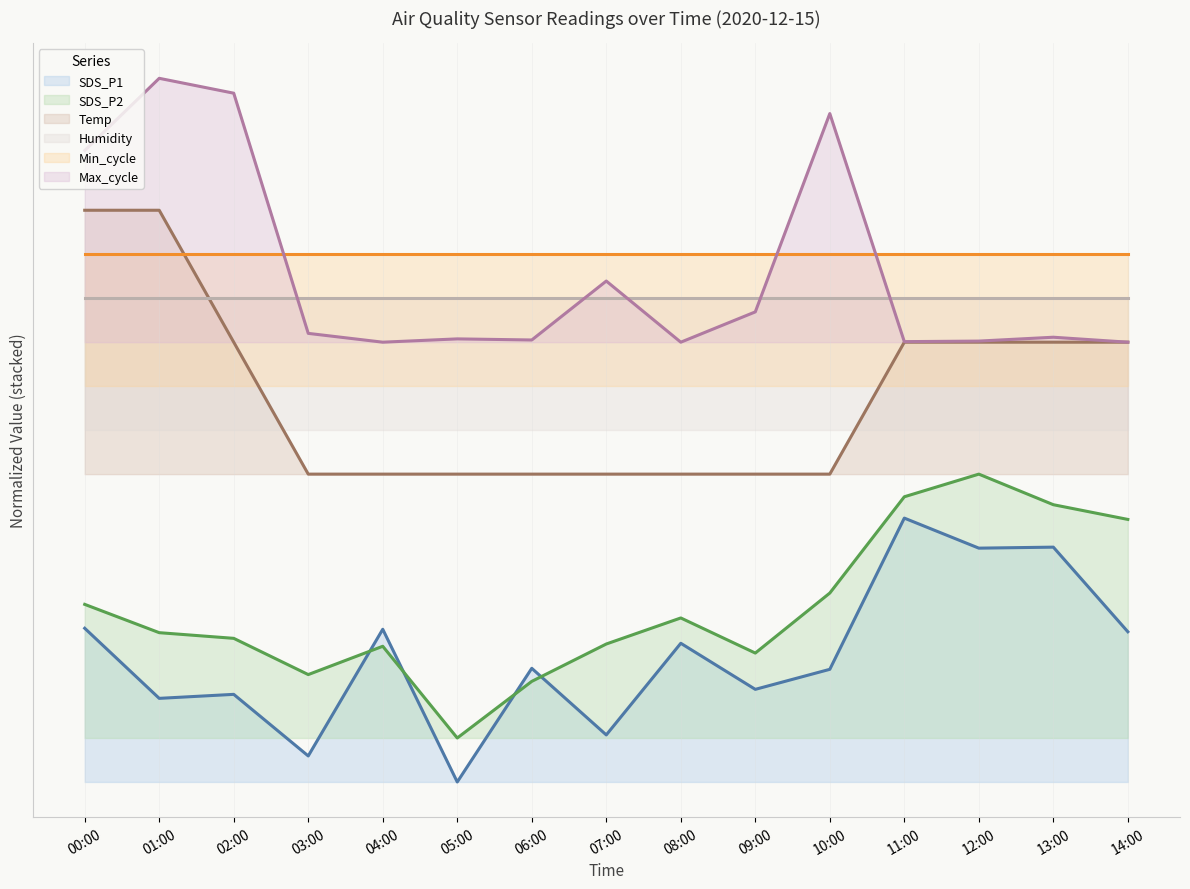

What is the average value of the Max_cycle series?

1.7